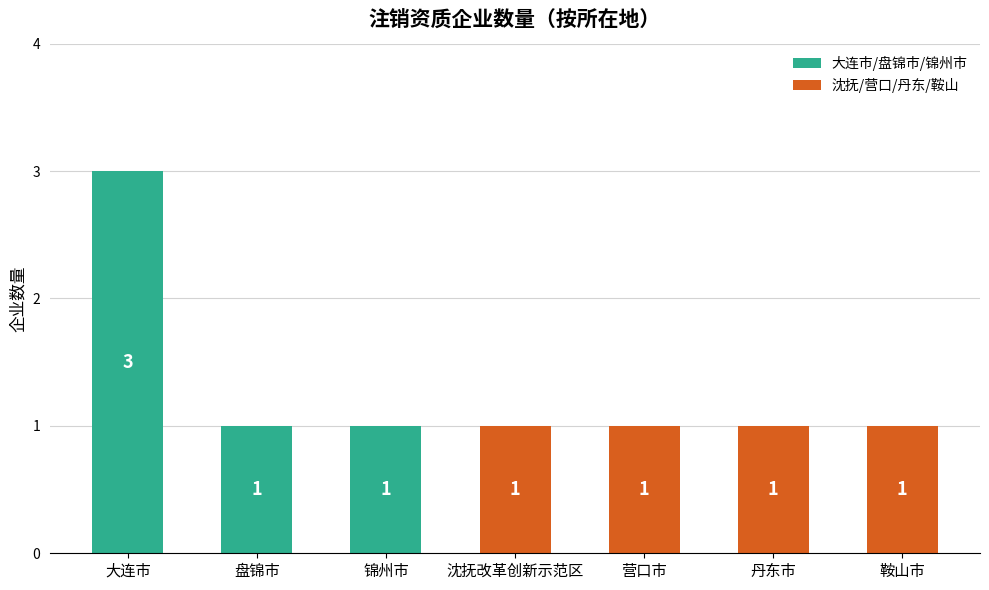

Count the values in the range 1 to 2.

6